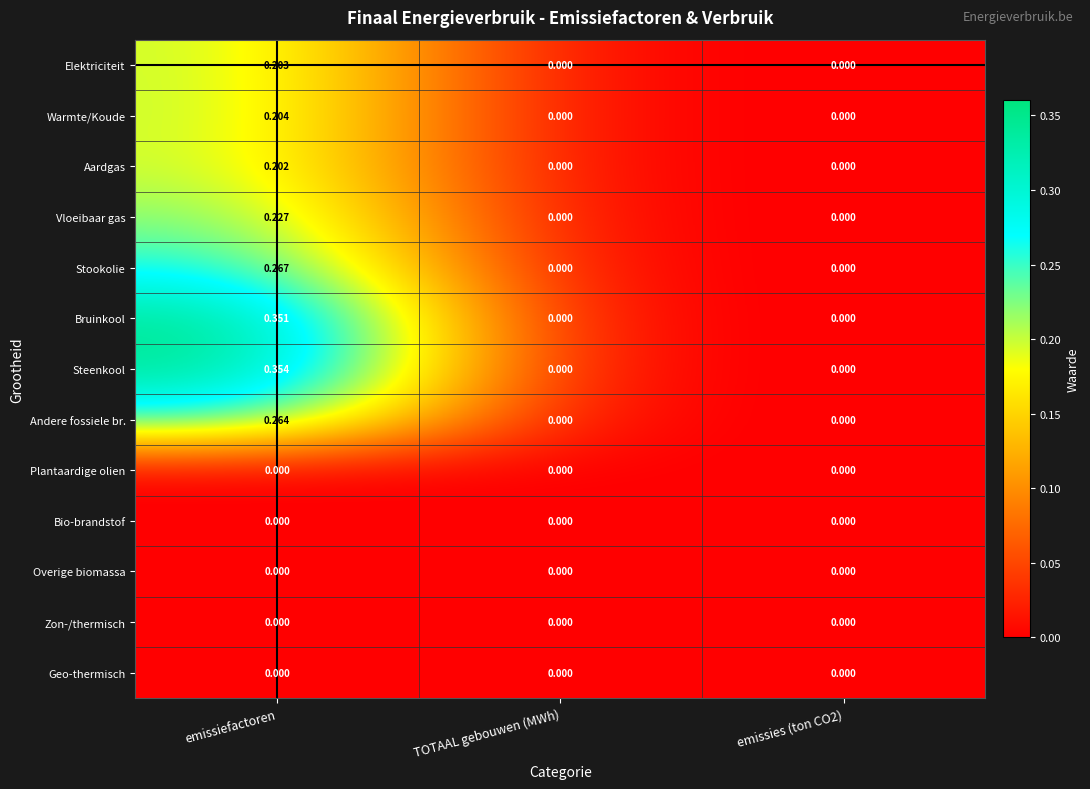

Which series has the widest spread of values?

Steenkool